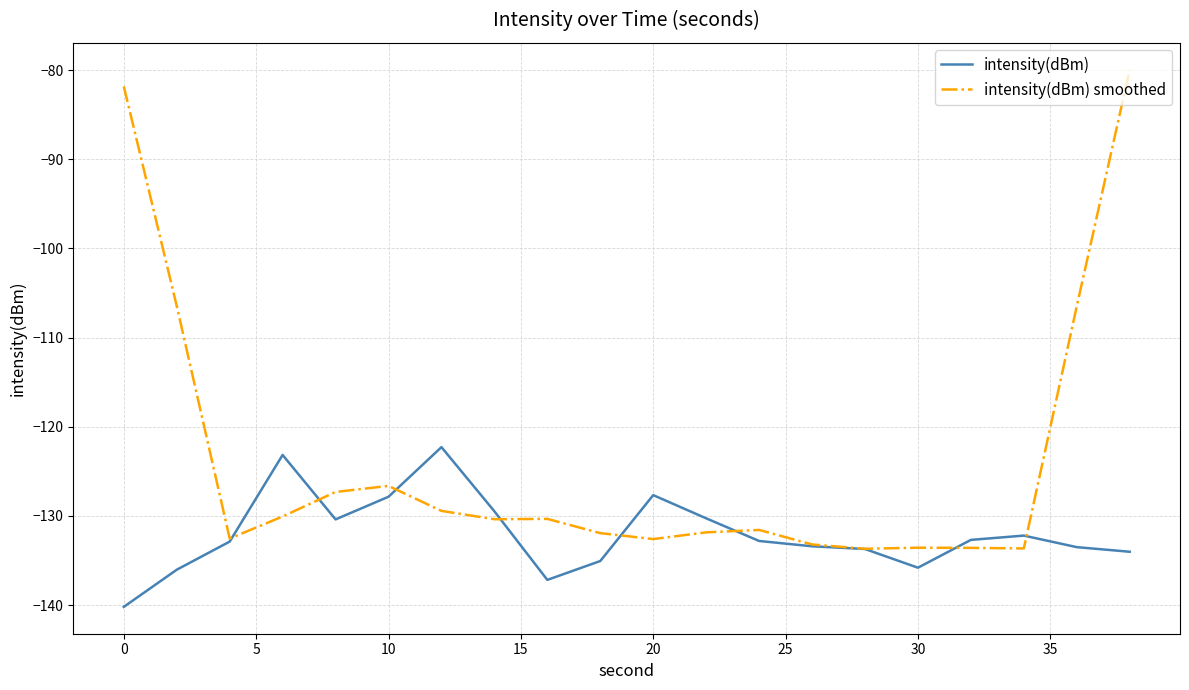

What is the greatest value displayed?

-79.9